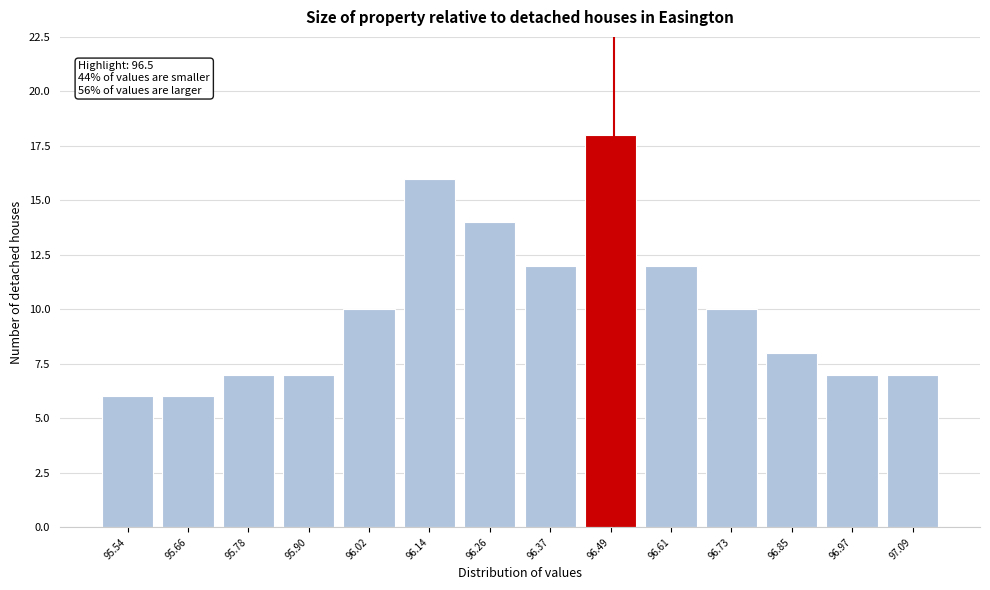

Which range on the x-axis has the tallest bar?

96.44 to 96.56